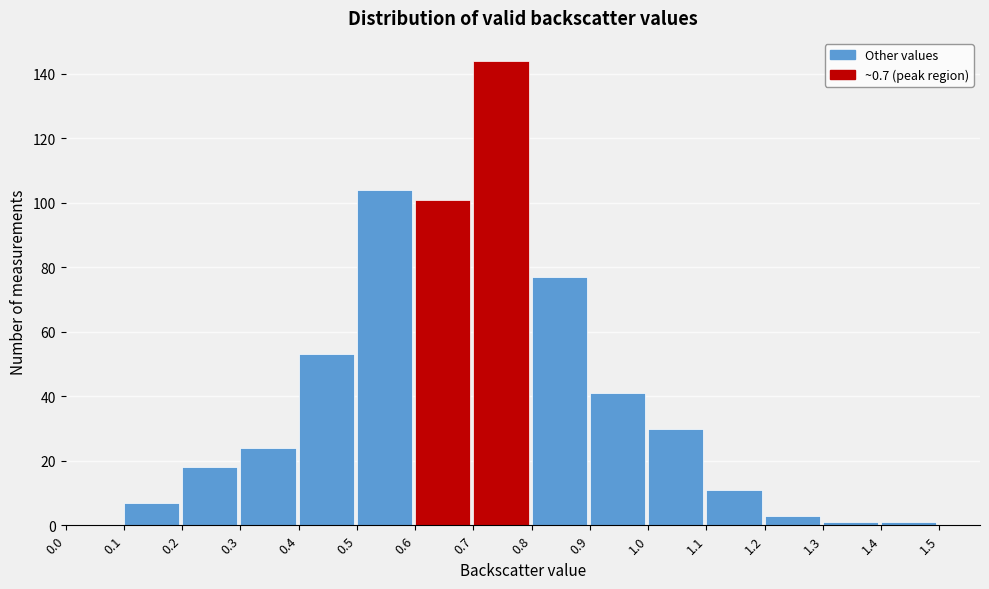

Reading left to right, transcribe this chart: for each bar, give the range it covers on the x-axis and its height. The values are not printed on the chart, so give them approximately, as read against the axis.

0.0 to 0.1: 0
0.1 to 0.2: 8
0.2 to 0.3: 18
0.3 to 0.4: 24
0.4 to 0.5: 54
0.5 to 0.6: 104
0.6 to 0.7: 102
0.7 to 0.8: 144
0.8 to 0.9: 78
0.9 to 1.0: 42
1.0 to 1.1: 30
1.1 to 1.2: 12
1.2 to 1.3: 4
1.3 to 1.4: under 2
1.4 to 1.5: under 2